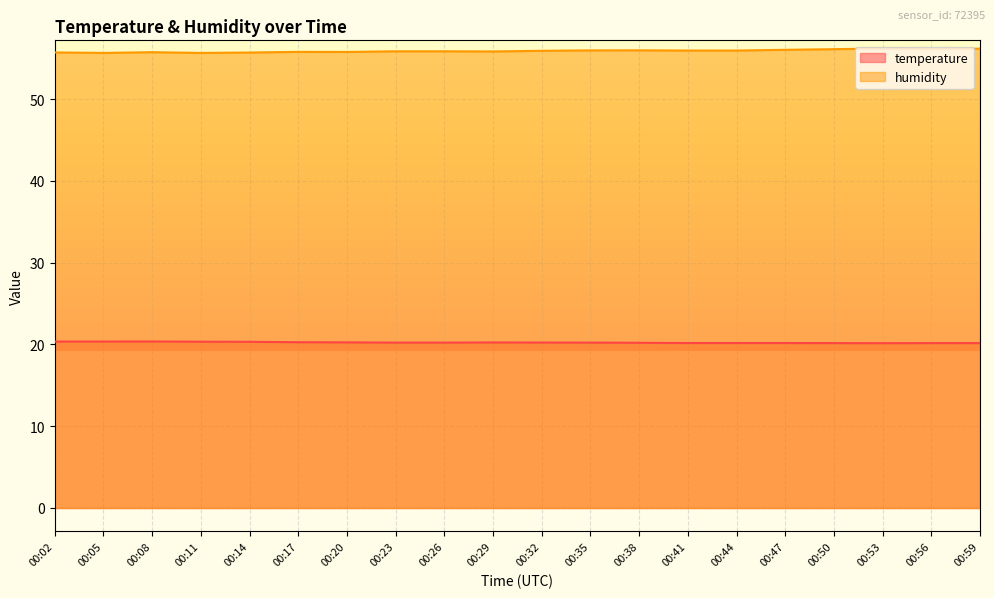

Is the value of temperature at 00:41 greater than the value of humidity at 00:41?

No